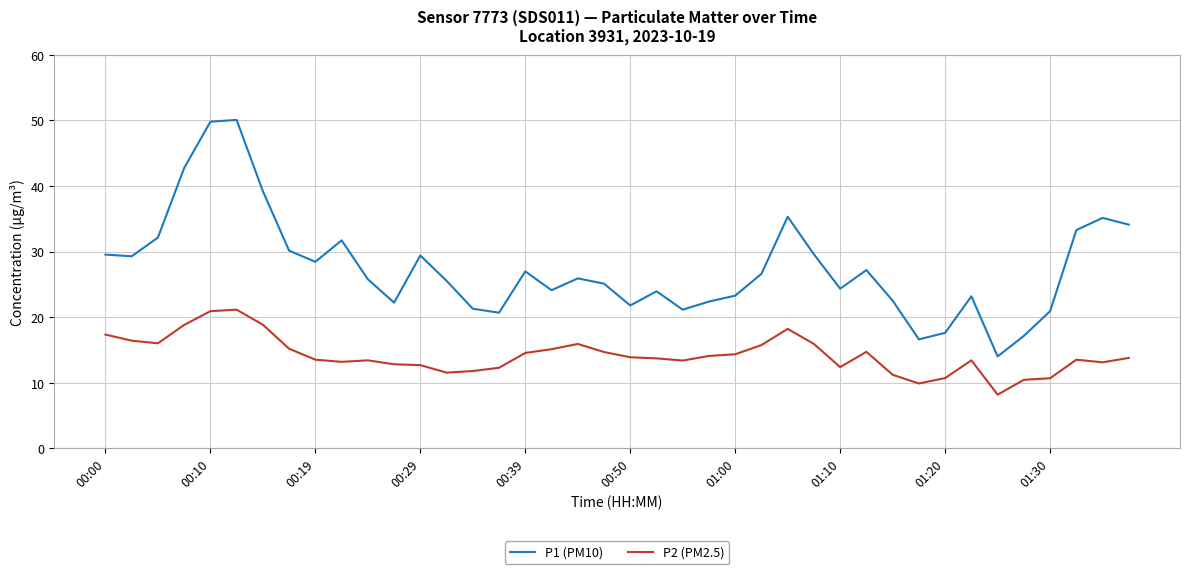

Which series has the largest range (max minus min)?

P1 (PM10)